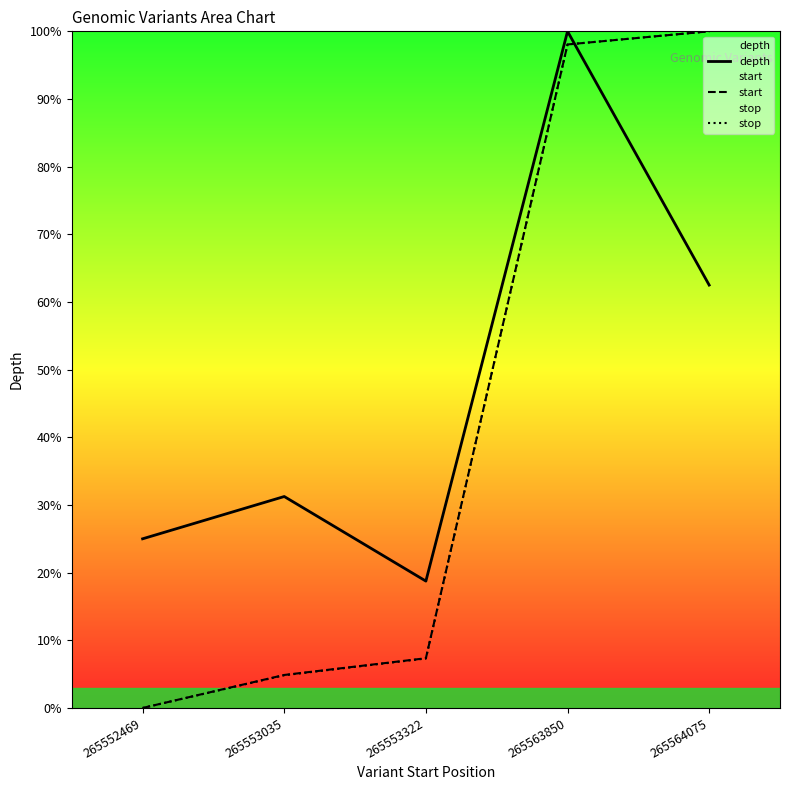

What is the total value across all series at 265564075?

2.6